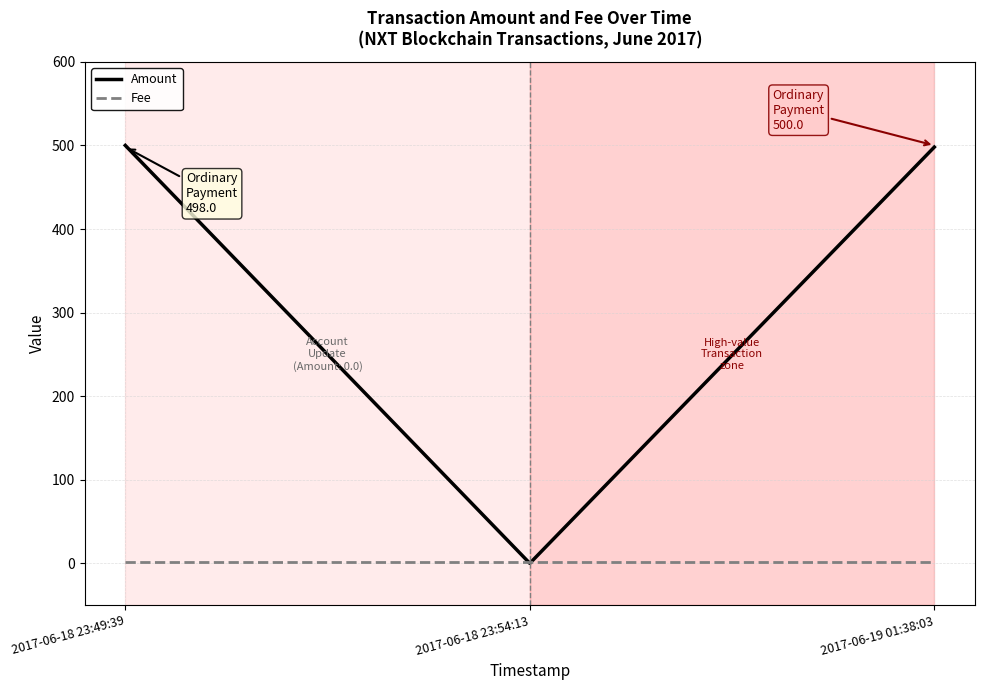

Rank the series by their average value, from lowest to highest.

Fee, Amount